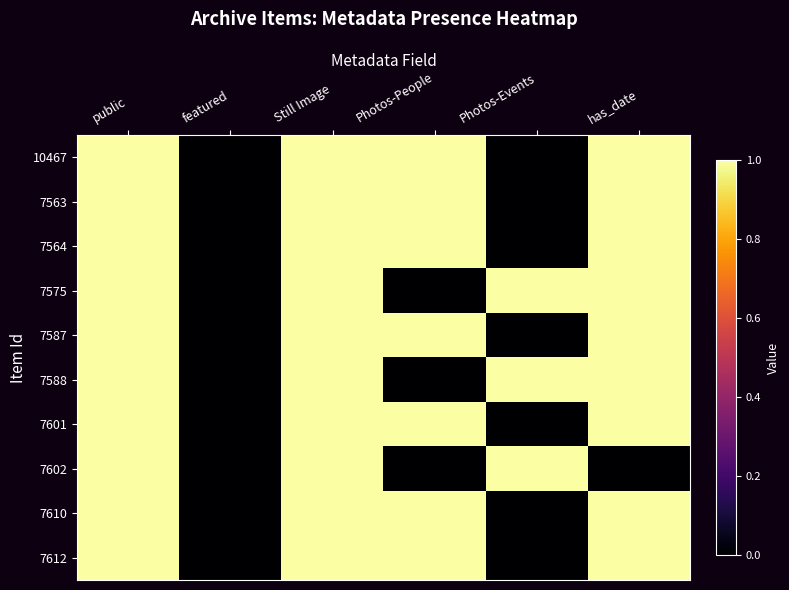

How many distinct data groups are displayed?

10